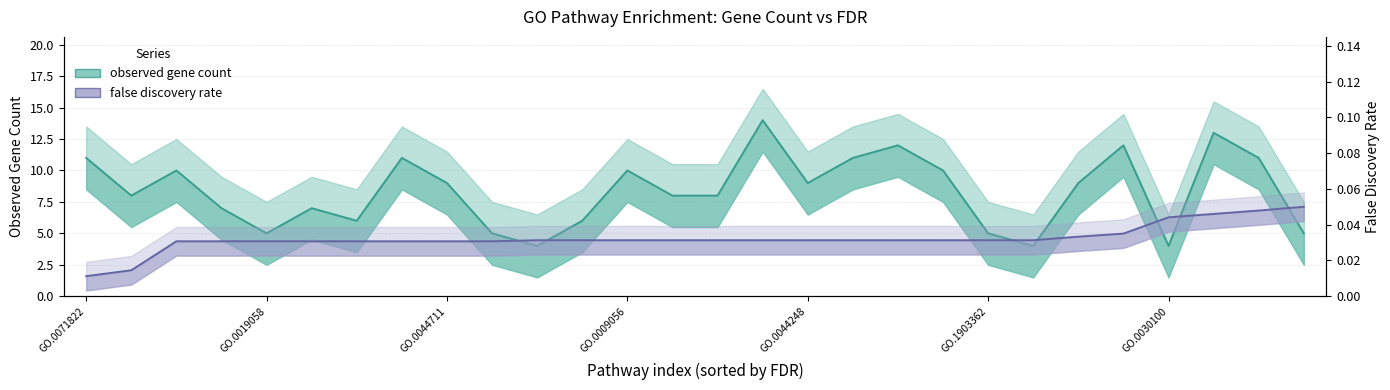

At which category is the sum across all series the highest?

15